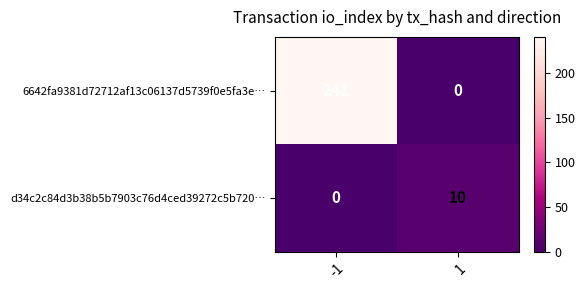

Count the number of categories in the chart.

2